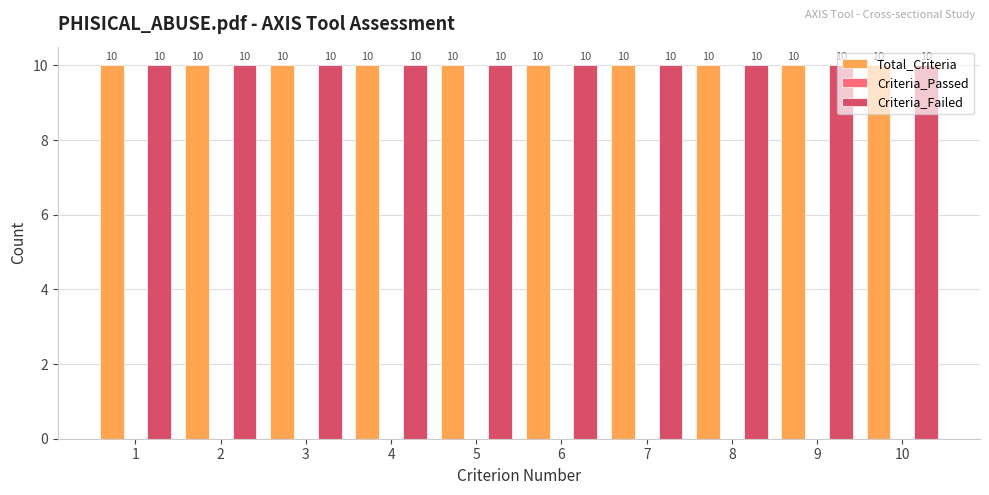

What are all the series names shown in the legend?

Total_Criteria, Criteria_Passed, Criteria_Failed